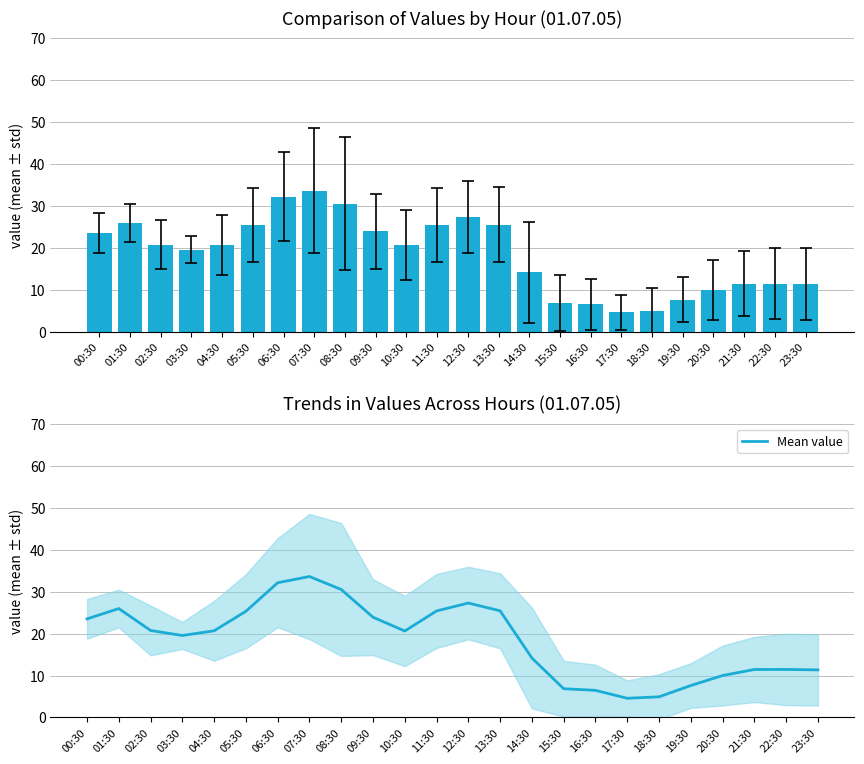

How many values are below 20?

11